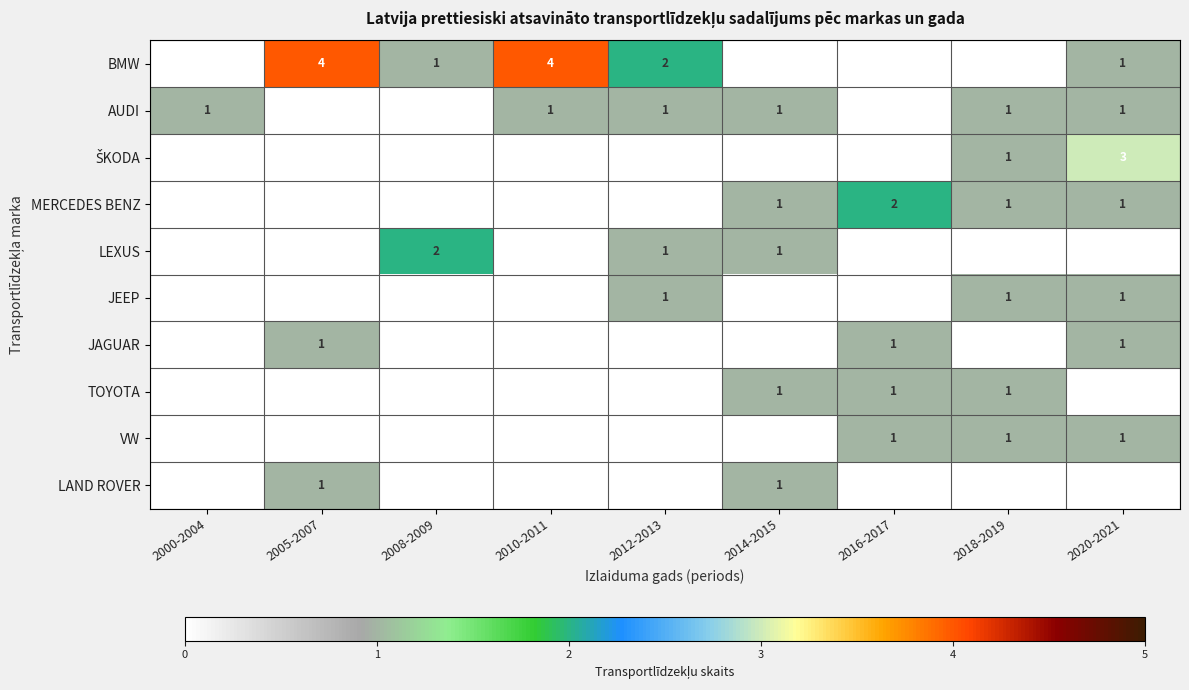

The TOYOTA series shows 1 at 2014-2015. True or false?

True